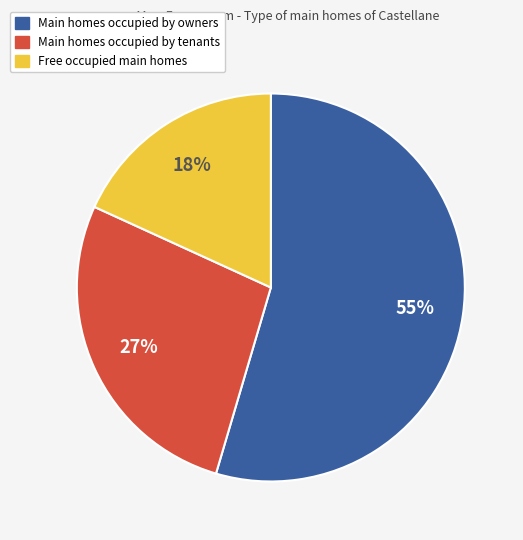

Does any single category account for the majority?

Yes